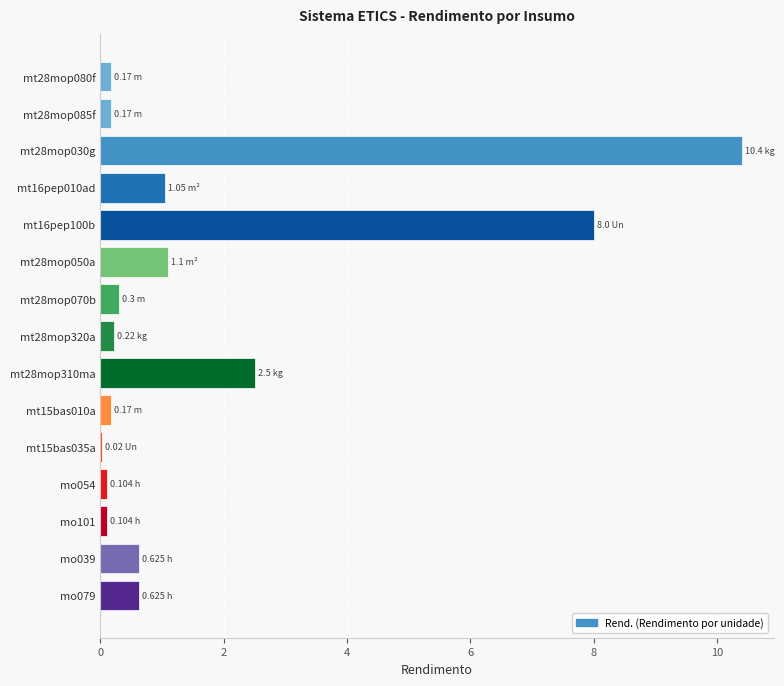

How many data points does each series have?

15